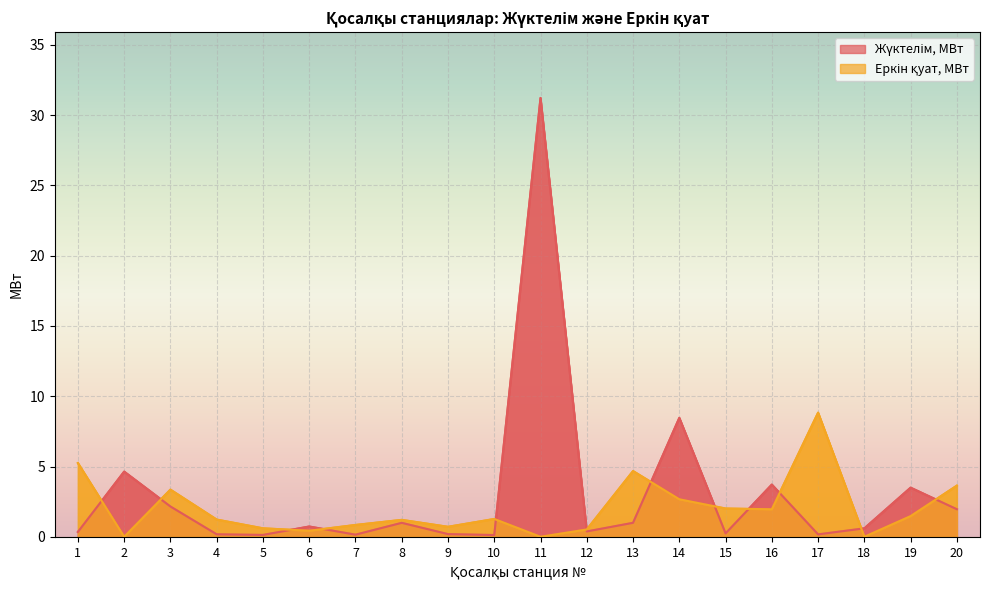

True or false: Жүктелім, МВт has more than 2 interior local peaks.

True